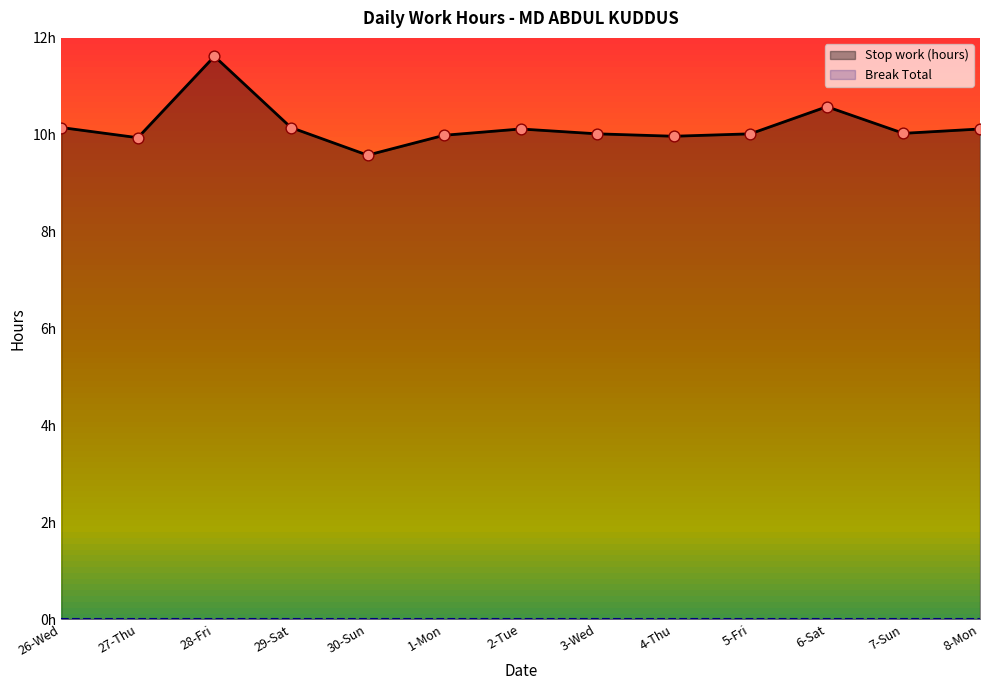

What is the change in value from 2-Tue to 6-Sat?

+0.5